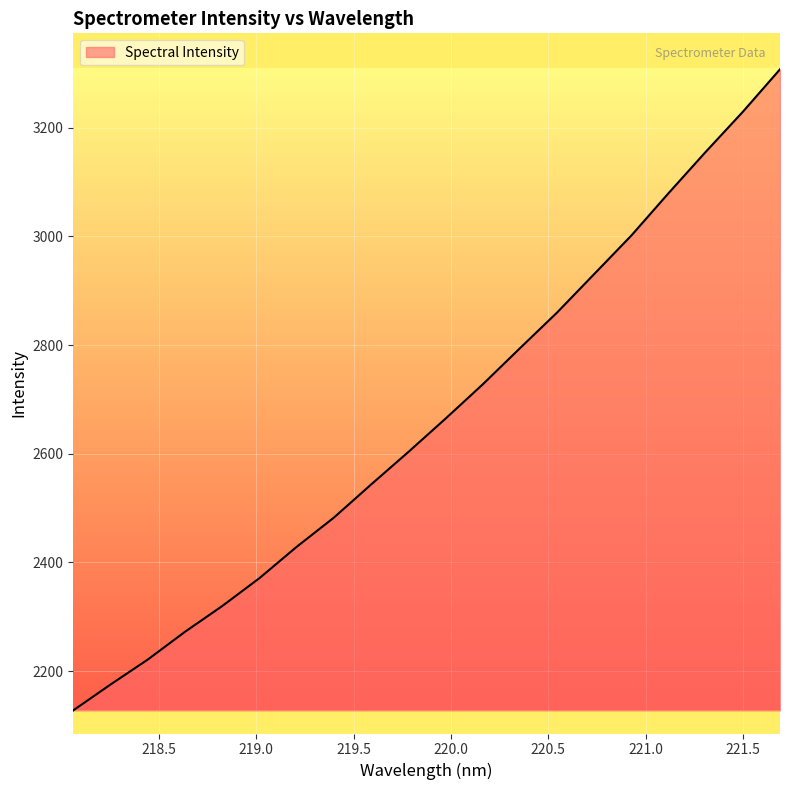

What is the greatest value displayed?

3307.3